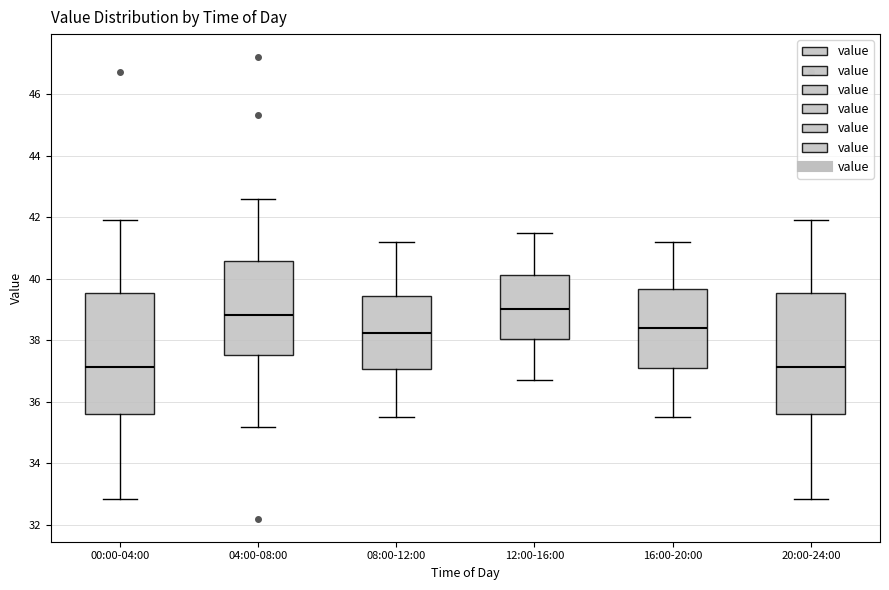

Where is the lower edge of the box for 12:00-16:00 on the y-axis? The values are not printed on the chart, so give them approximately, as read against the axis.

38.0